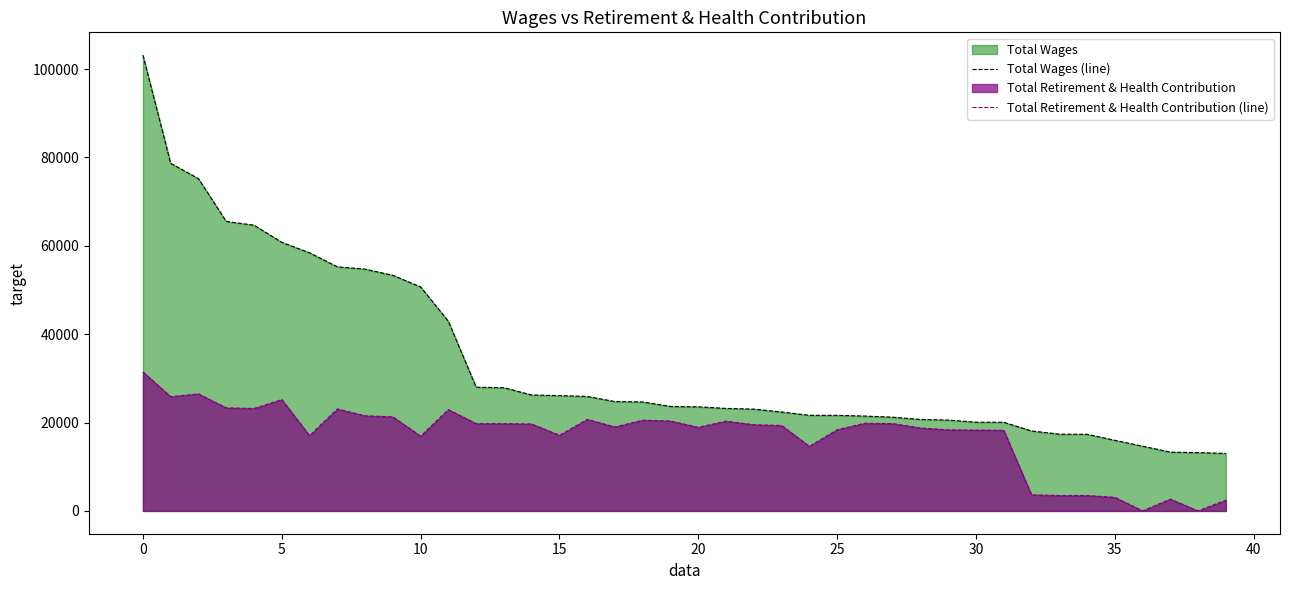

True or false: Total Retirement & Health Contribution (line) and Total Wages (line) intersect in this chart.

False